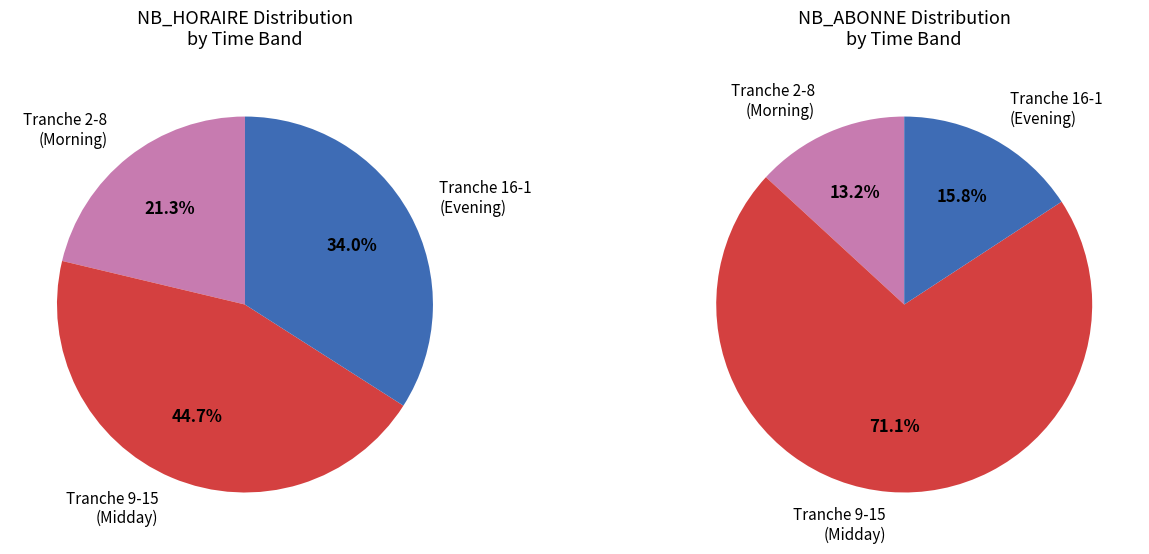

Which category has the smallest portion of the pie?

2